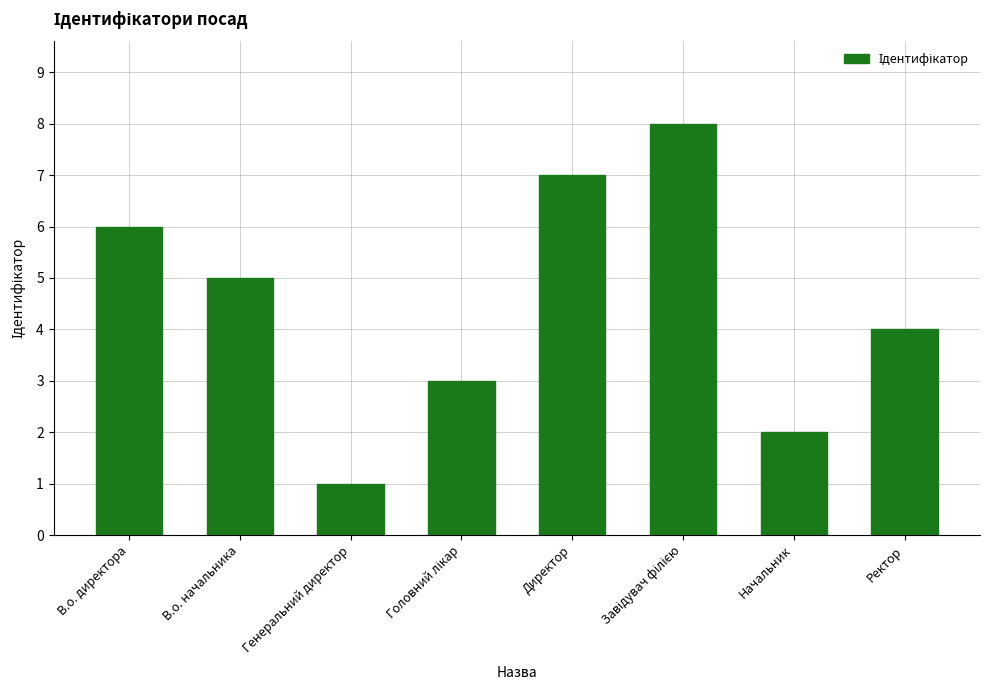

How many bars are there in total?

8